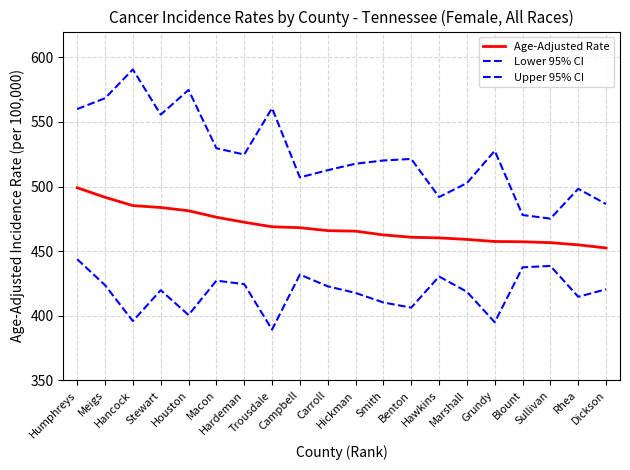

Which series has the largest range (max minus min)?

Upper 95% CI